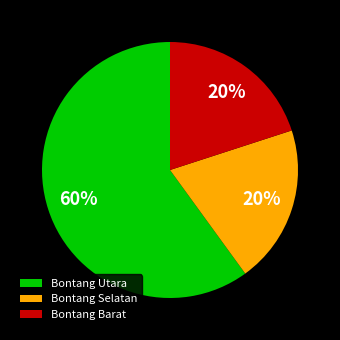

Which has a higher value, Bontang Selatan or Bontang Utara?

Bontang Utara